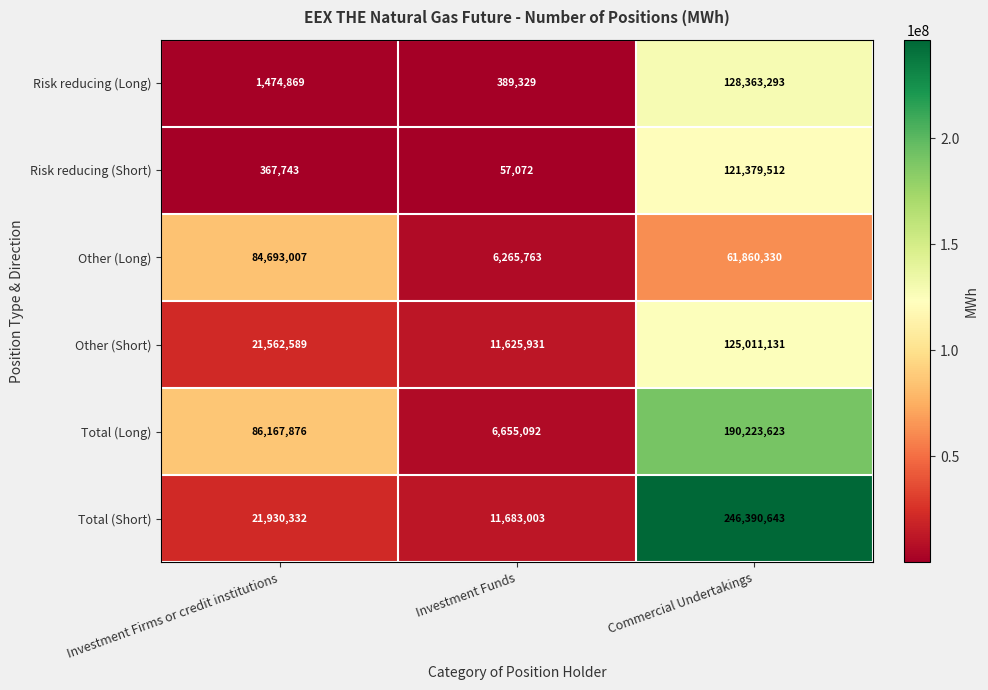

Which category has the highest value in the Risk reducing (Short) series?

Commercial Undertakings